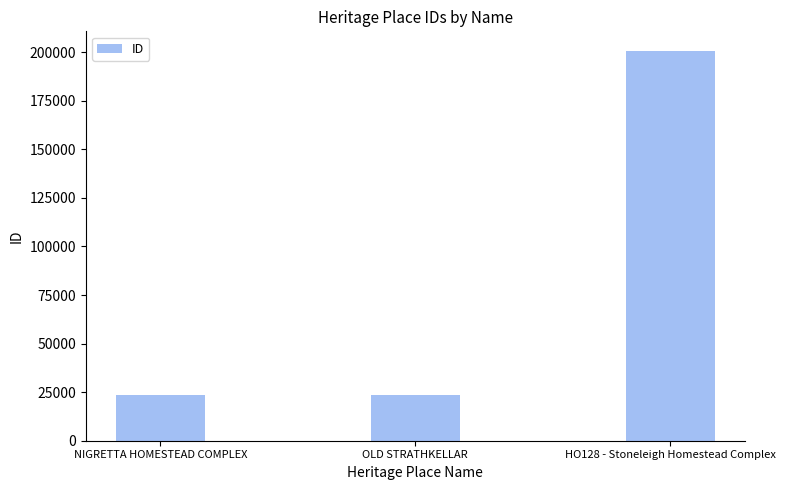

Where is the data nearest to the value 112210?

OLD STRATHKELLAR